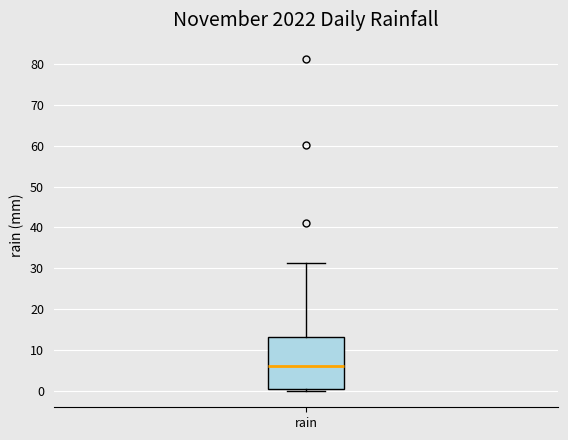

Transcribe this box plot: give where the median line is, the range the box spans, and where the two whiskers end, as read against the y-axis. The values are not printed on the chart, so give them approximately, as read against the axis.

median 6, box 0 to 13, whiskers 0 (just below the box's lower edge) to 31